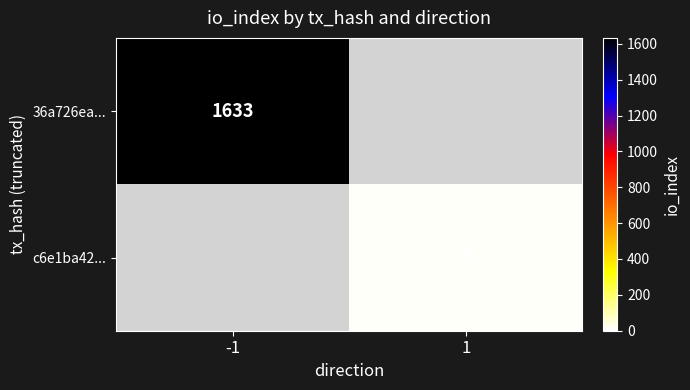

True or false: 36a726ea... has a value of 1633 at -1.

True